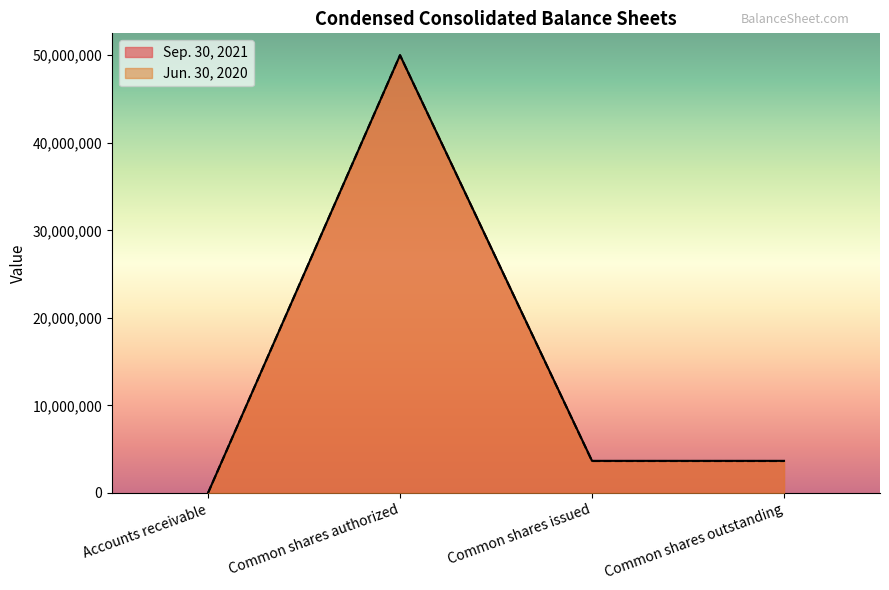

Count the number of categories in the chart.

4